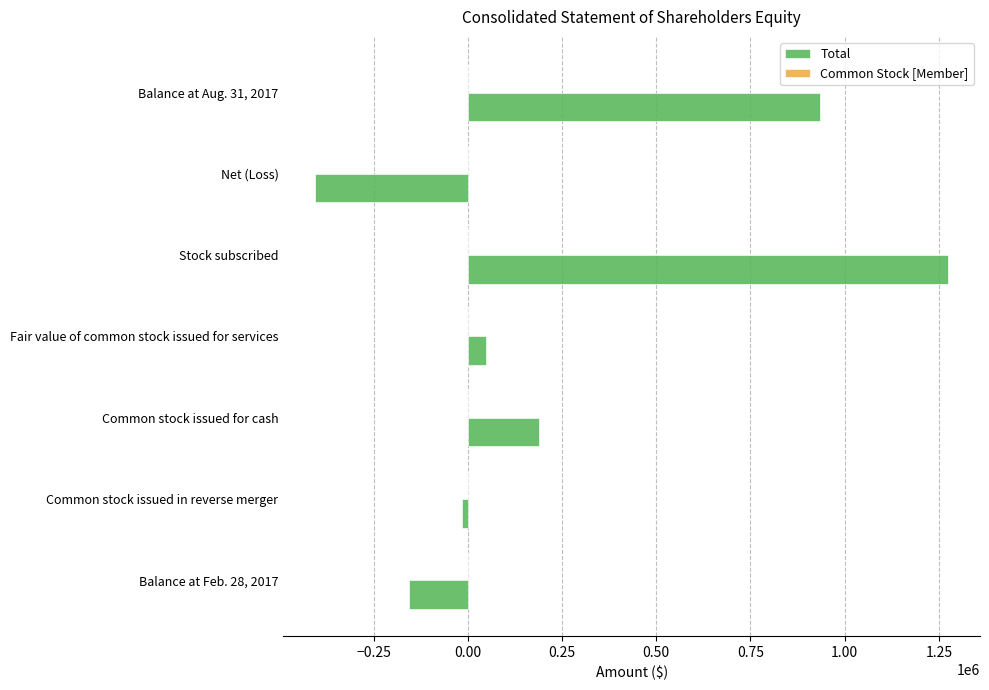

What is the highest value of the Total series?

1275000